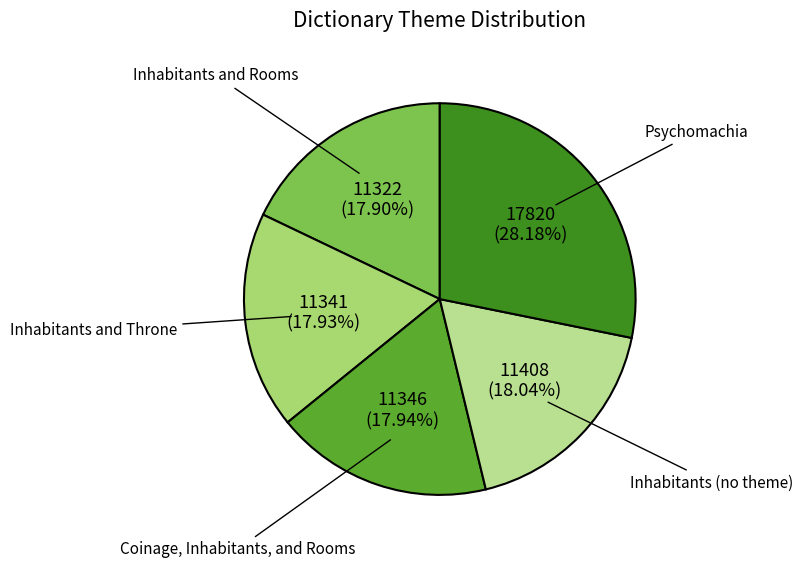

How much of the chart is everything except Psychomachia?

71.8%